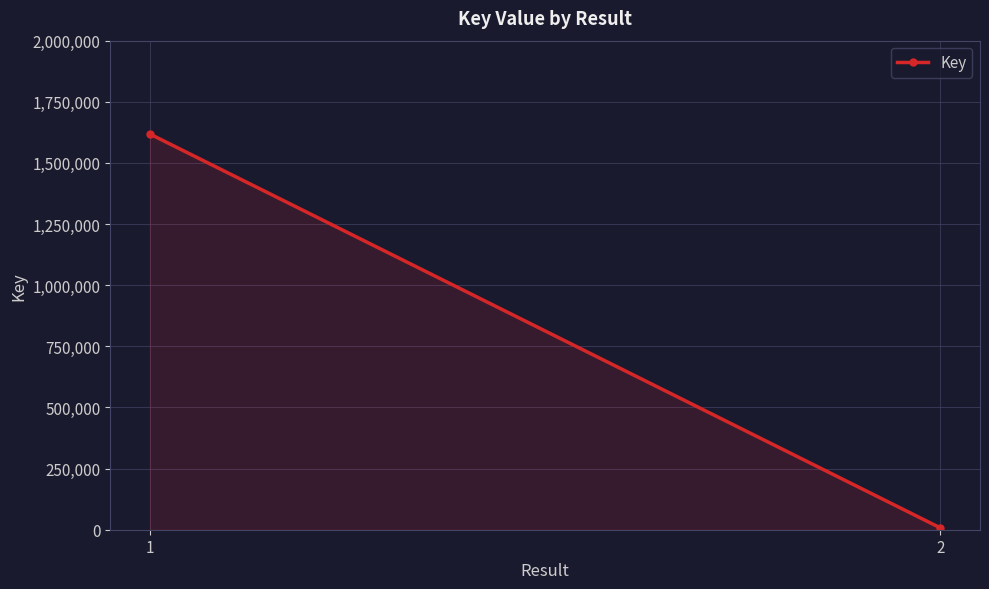

Which category has the highest value across all series?

1